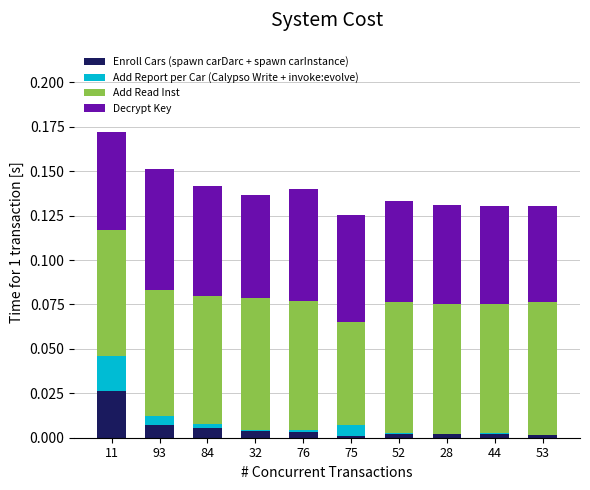

At which category is the sum across all series the highest?

11